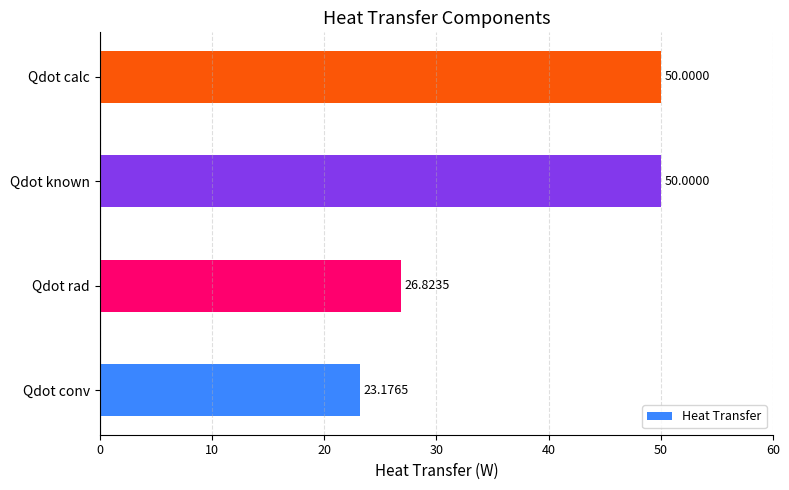

At which label is the value closest to 36?

Qdot rad